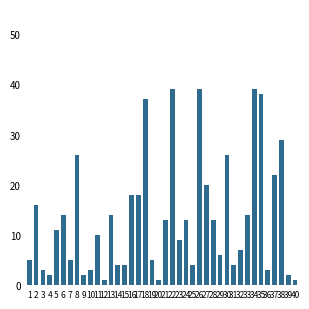

How many bars are there in total?

40